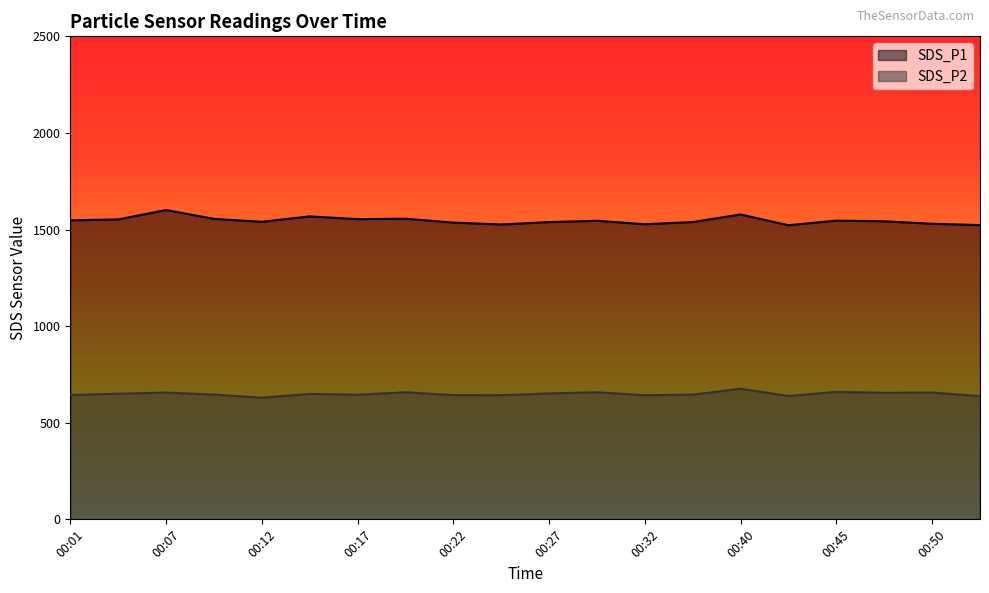

How many lines are shown in the chart?

2